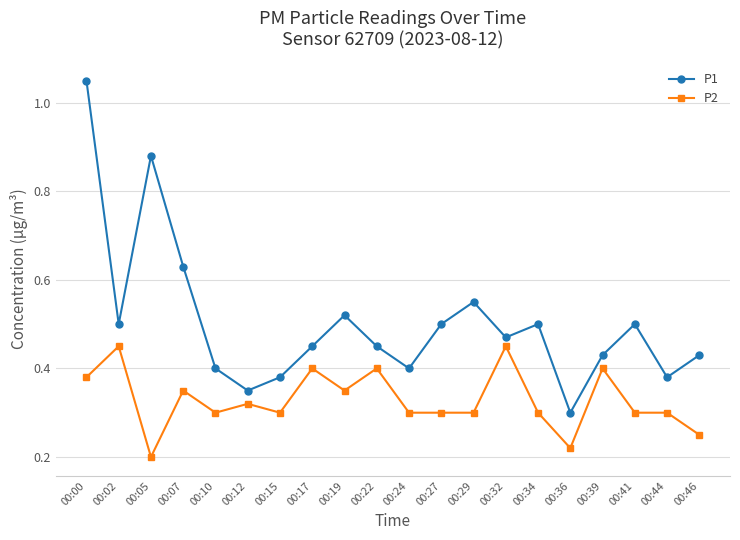

Which category has the highest value across all series?

00:00